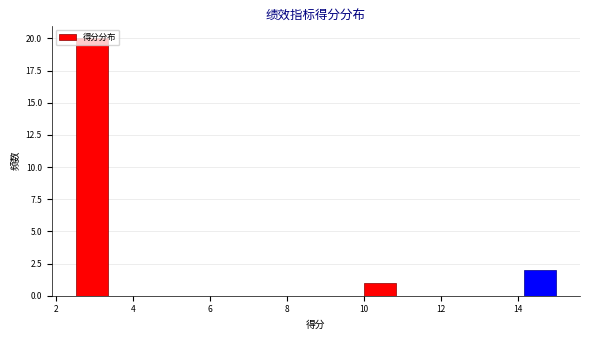

Over which range of the x-axis is the bar tallest?

2.6 to 3.4